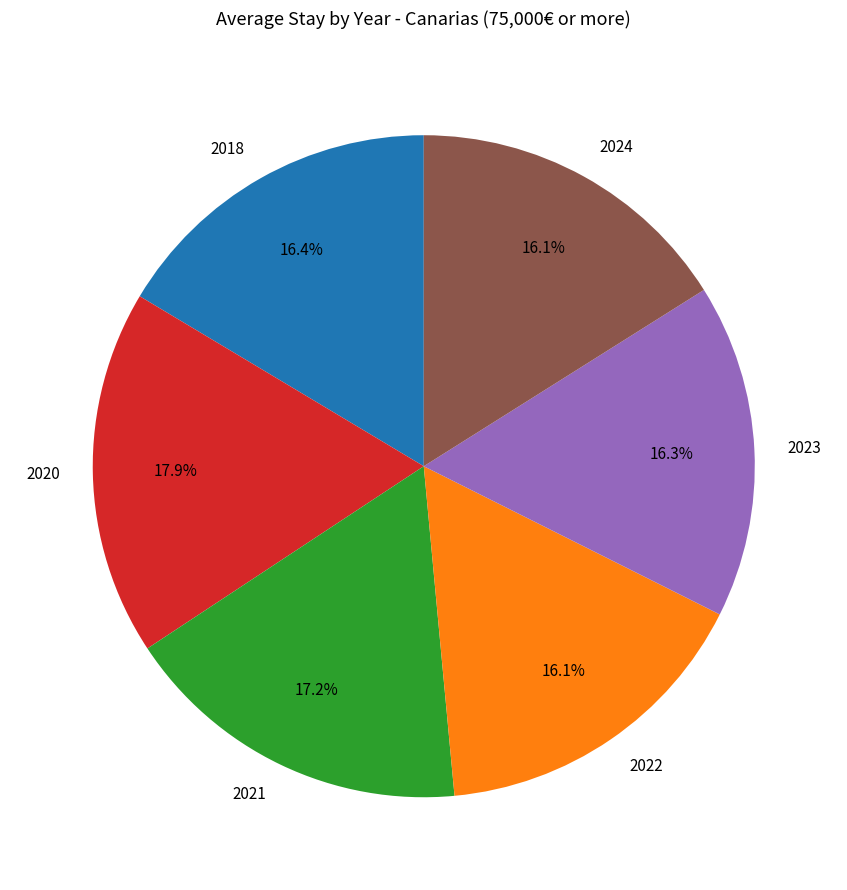

Is there any slice that represents more than half of the pie?

No